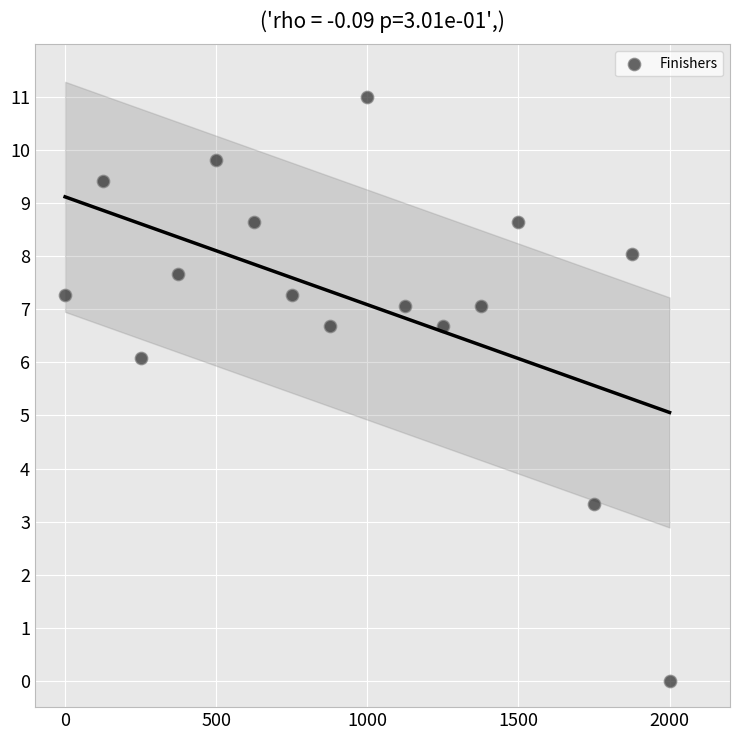

What is the range of Y values (max minus min)?

11.0